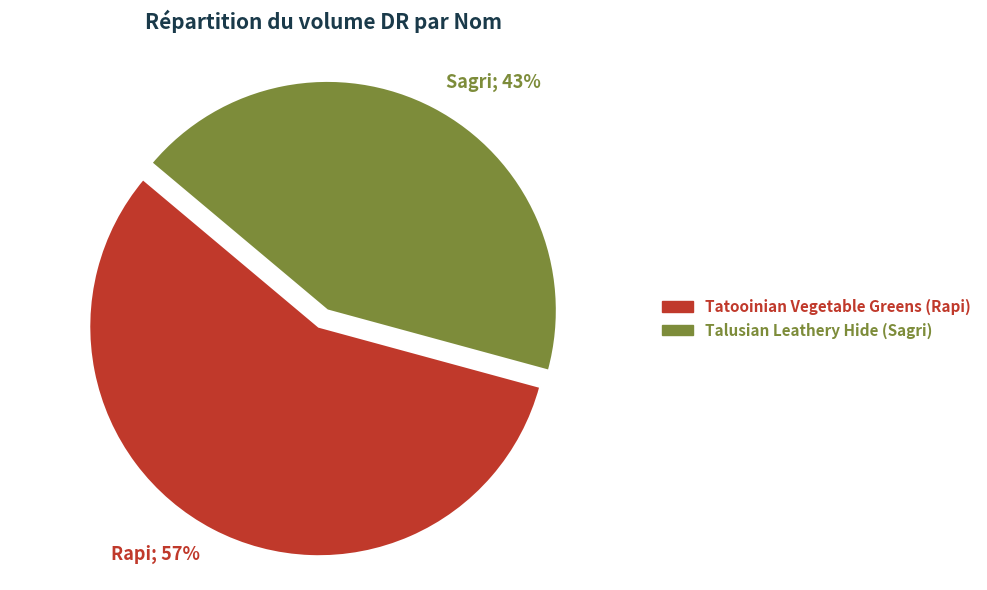

To the nearest percent, what is the average slice percentage?

50%